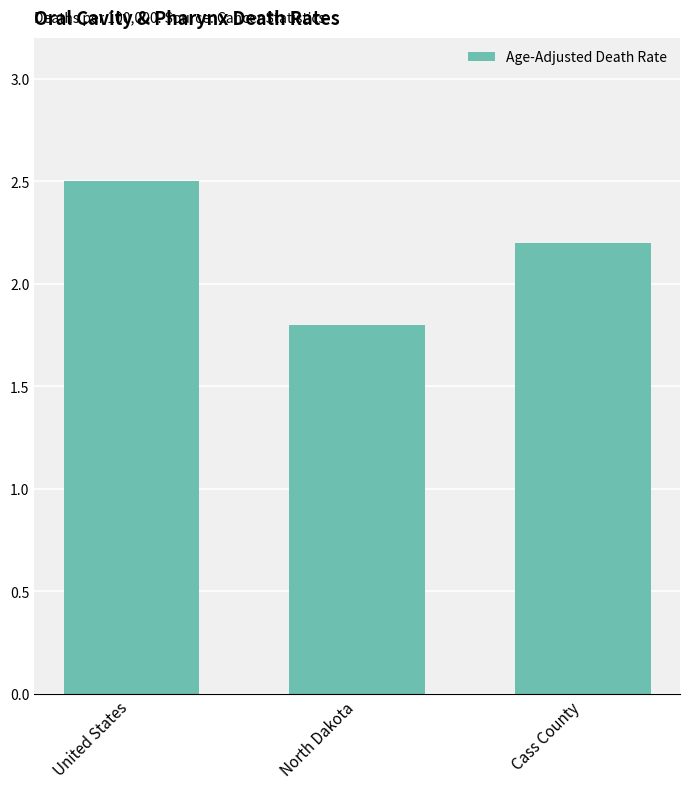

Approximately how many times larger is the value at Cass County compared to North Dakota?

1.2